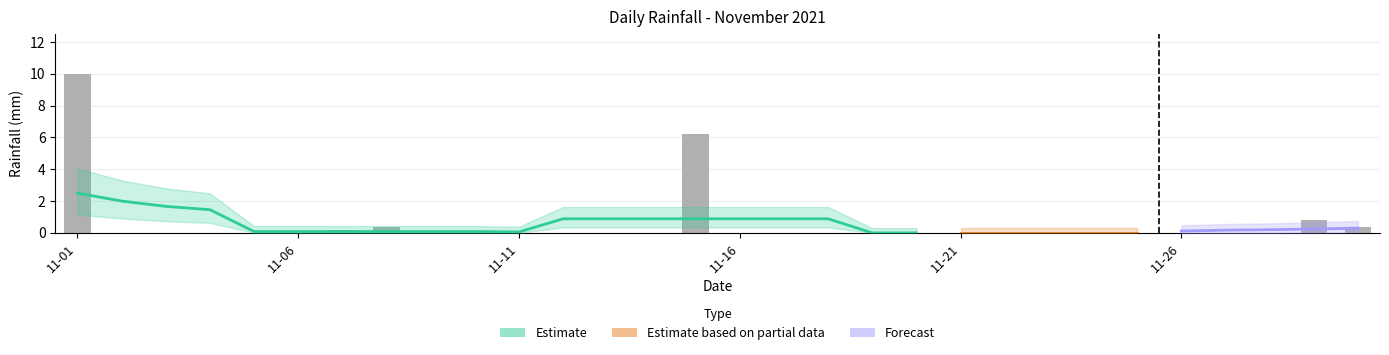

What is the sum of all values?

18.0